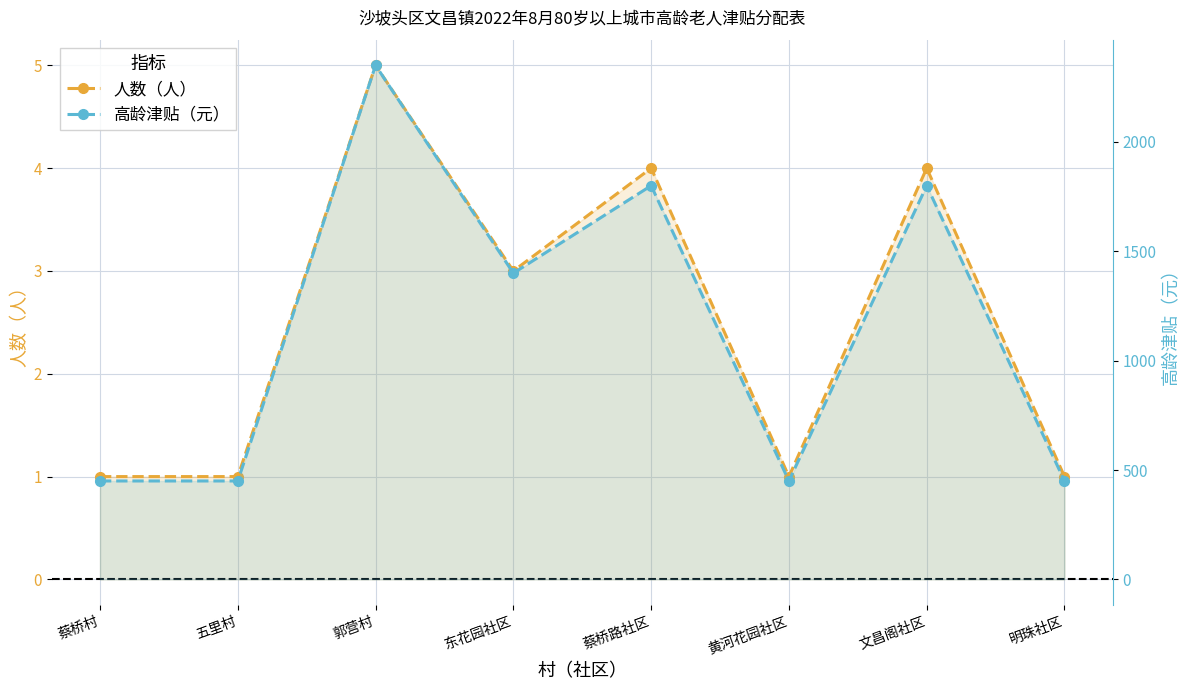

How many values in the 人数（人） series exceed 3?

3